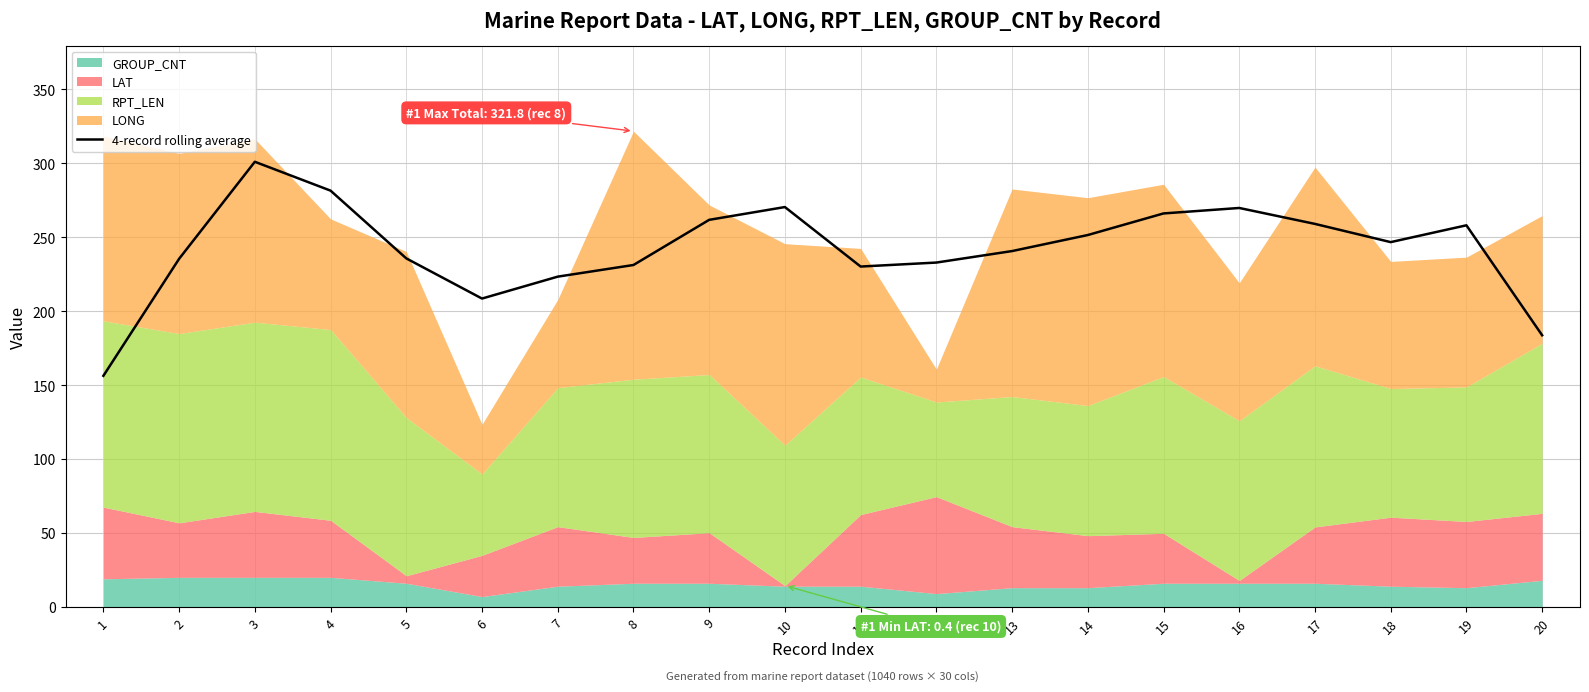

True or false: there are more than 0 points higher than both neighbors.

True